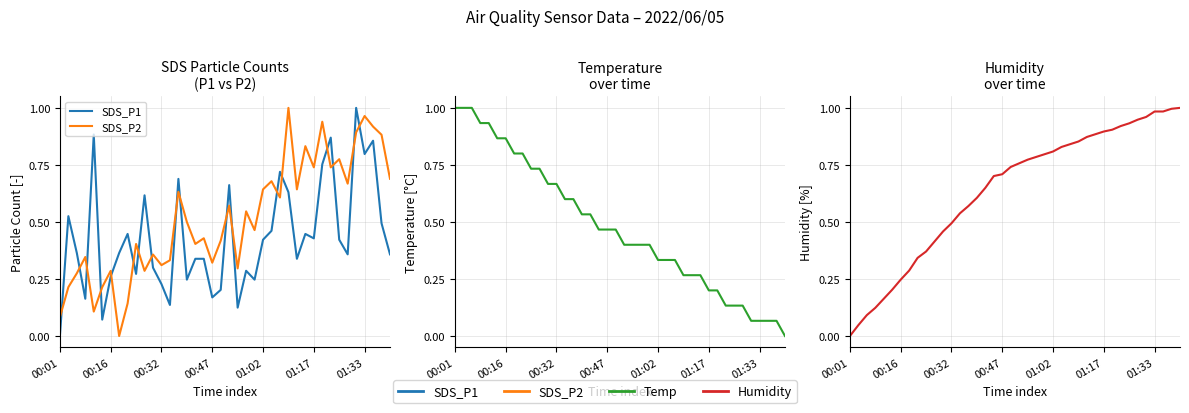

Which series ends up on top after the final intersection of SDS_P2 and SDS_P1?

SDS_P2